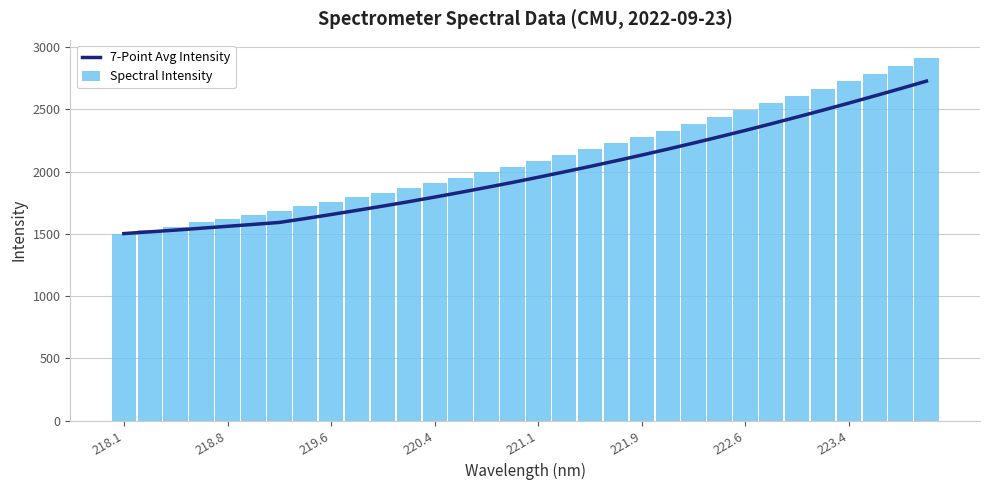

Which series has the largest total across all categories?

Spectral Intensity